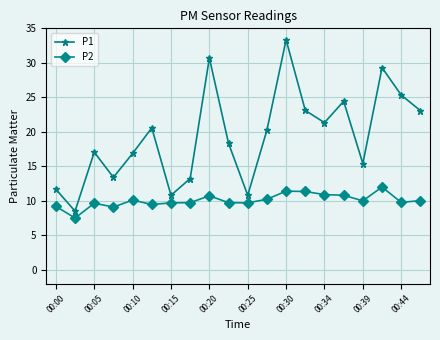

What is the minimum value for P1?

8.5